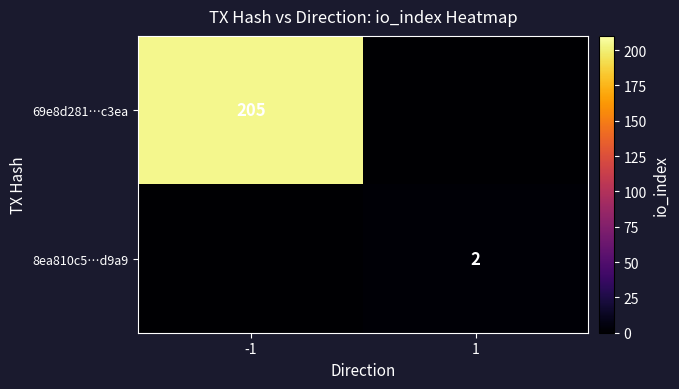

Is it true that 69e8d281…c3ea equals 345 at -1?

False